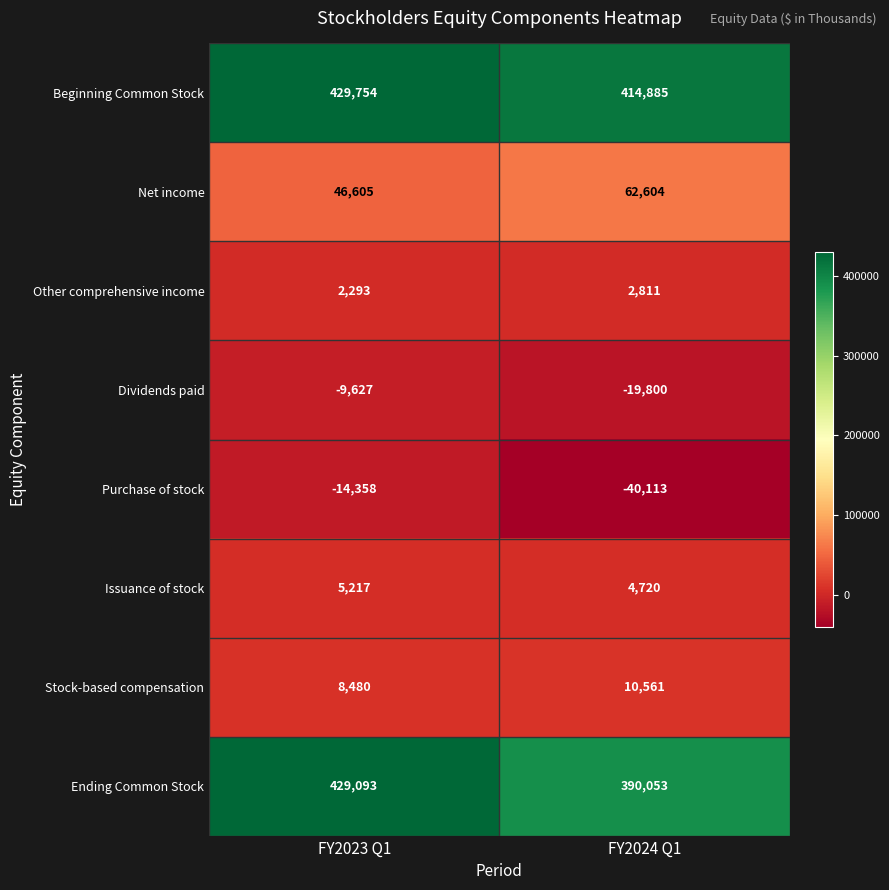

At which label does Purchase of stock reach its minimum?

FY2024 Q1